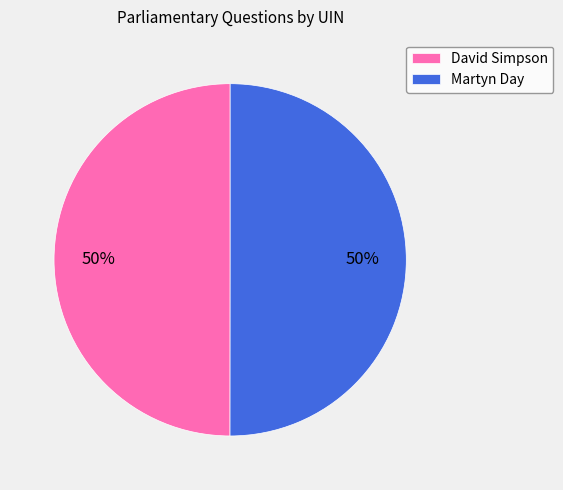

To the nearest percent, what is the average slice percentage?

50%